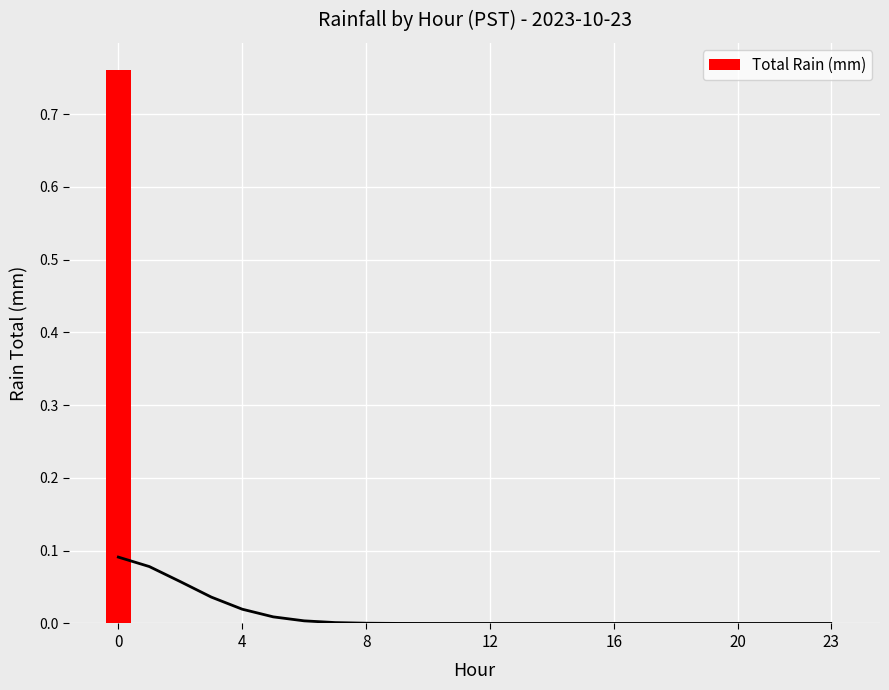

What is the difference between the maximum and second lowest values?

0.8